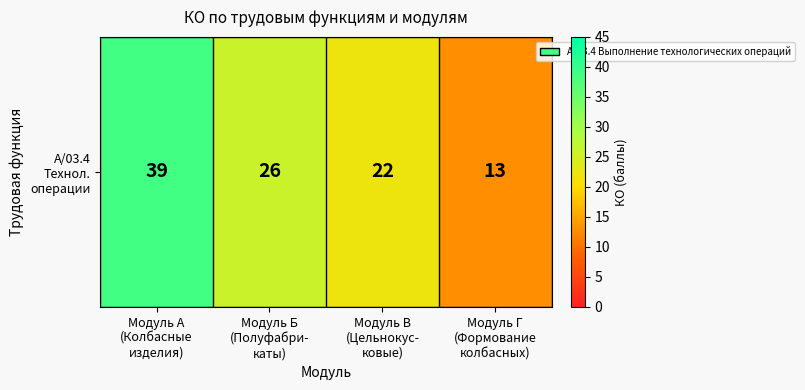

What value does the data have at Модуль В
(Цельнокус-
ковые)?

22